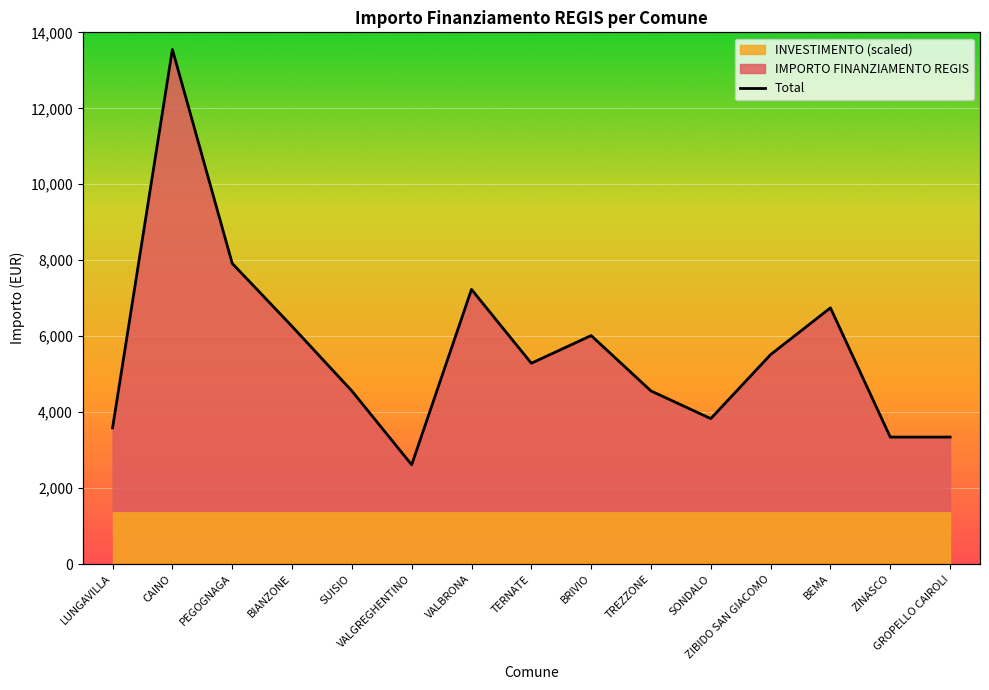

Reading left to right, transcribe all the data shown in this chart.

LUNGAVILLA=3587	CAINO=13550	PEGOGNAGA=7917	BIANZONE=6260	SUISIO=4559	VALGREGHENTINO=2615	VALBRONA=7232	TERNATE=5288	BRIVIO=6017	TREZZONE=4559	SONDALO=3830	ZIBIDO SAN GIACOMO=5516	BEMA=6746	ZINASCO=3344	GROPELLO CAIROLI=3344